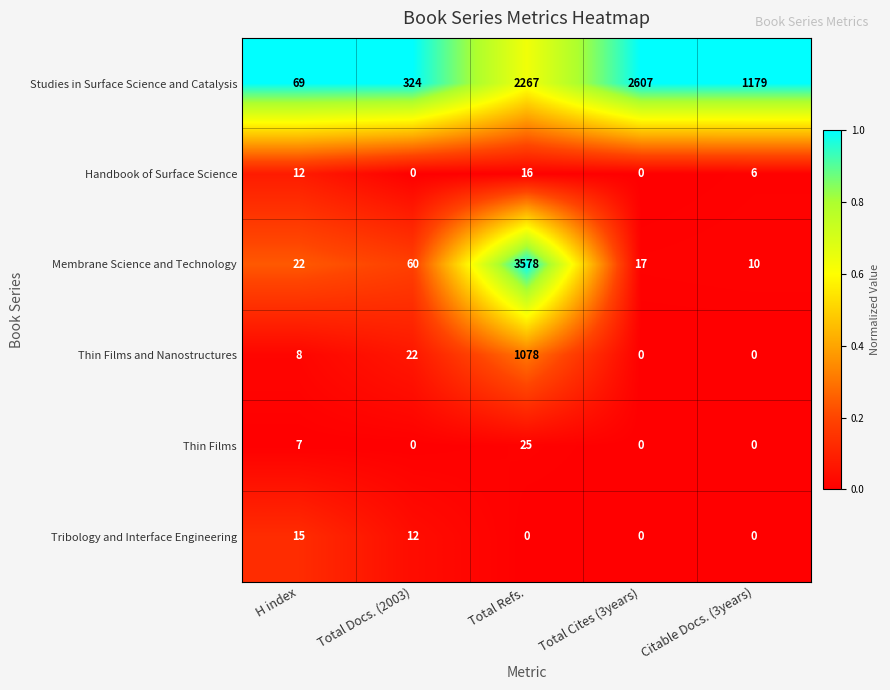

Rank the series by their maximum value, from highest to lowest.

Membrane Science and Technology, Studies in Surface Science and Catalysis, Thin Films and Nanostructures, Thin Films, Handbook of Surface Science, Tribology and Interface Engineering